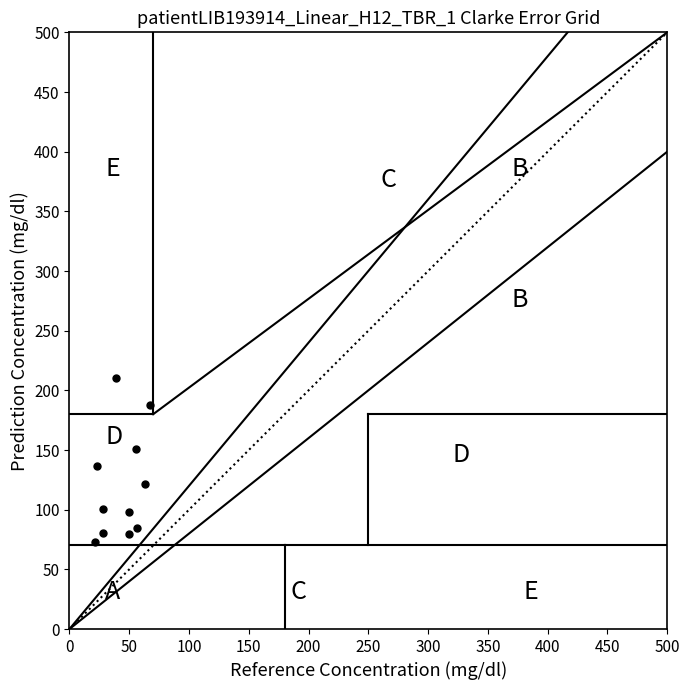

What is the range of Y values (max minus min)?

137.0